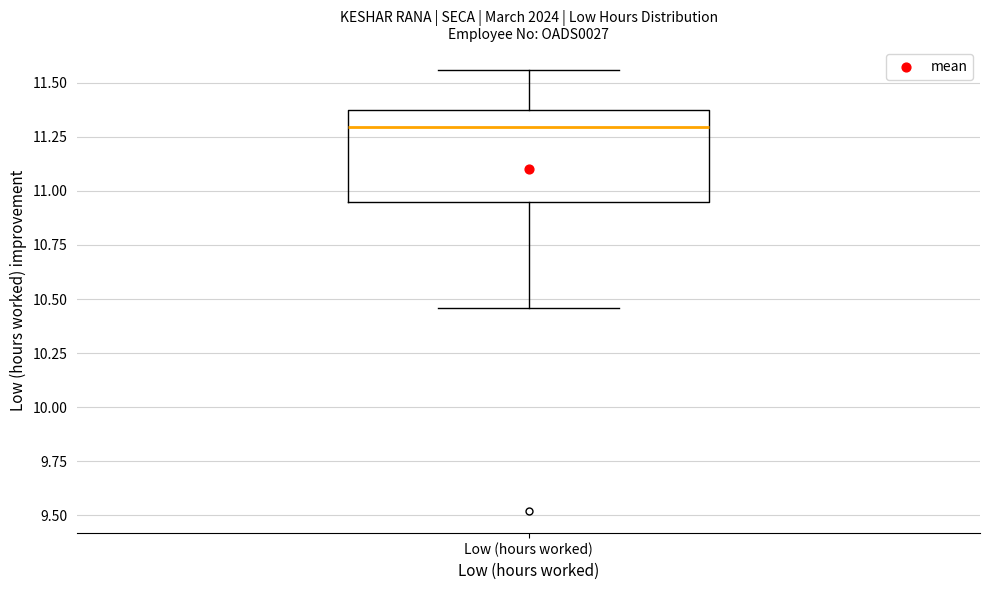

Read this box plot against the y-axis: the position of the median line, the range covered by the box, and the ends of both whiskers. The values are not printed on the chart, so give them approximately, as read against the axis.

median 11.30, box 10.95 to 11.40, whiskers 10.45 to 11.55